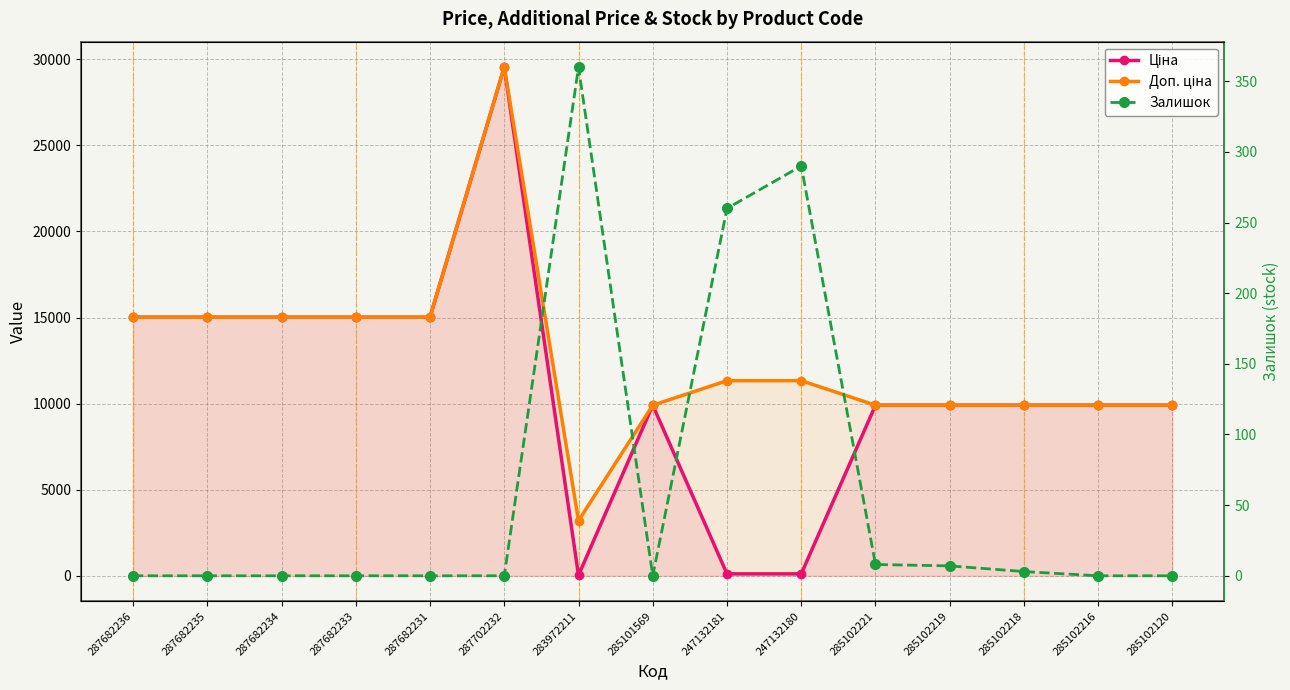

Rank the series by their maximum value, from lowest to highest.

Залишок, Ціна, Доп. ціна